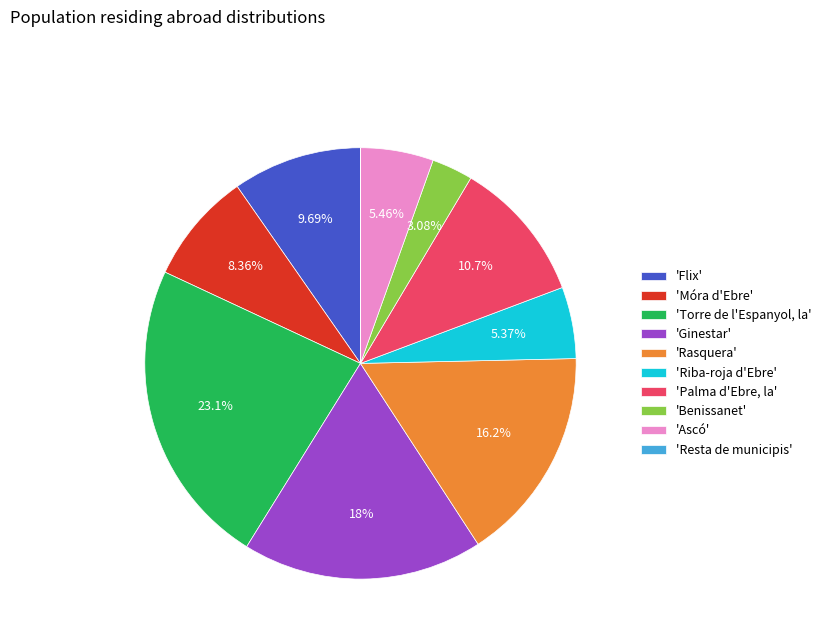

Does 'Torre de l'Espanyol, la' account for over 50% of the chart?

No